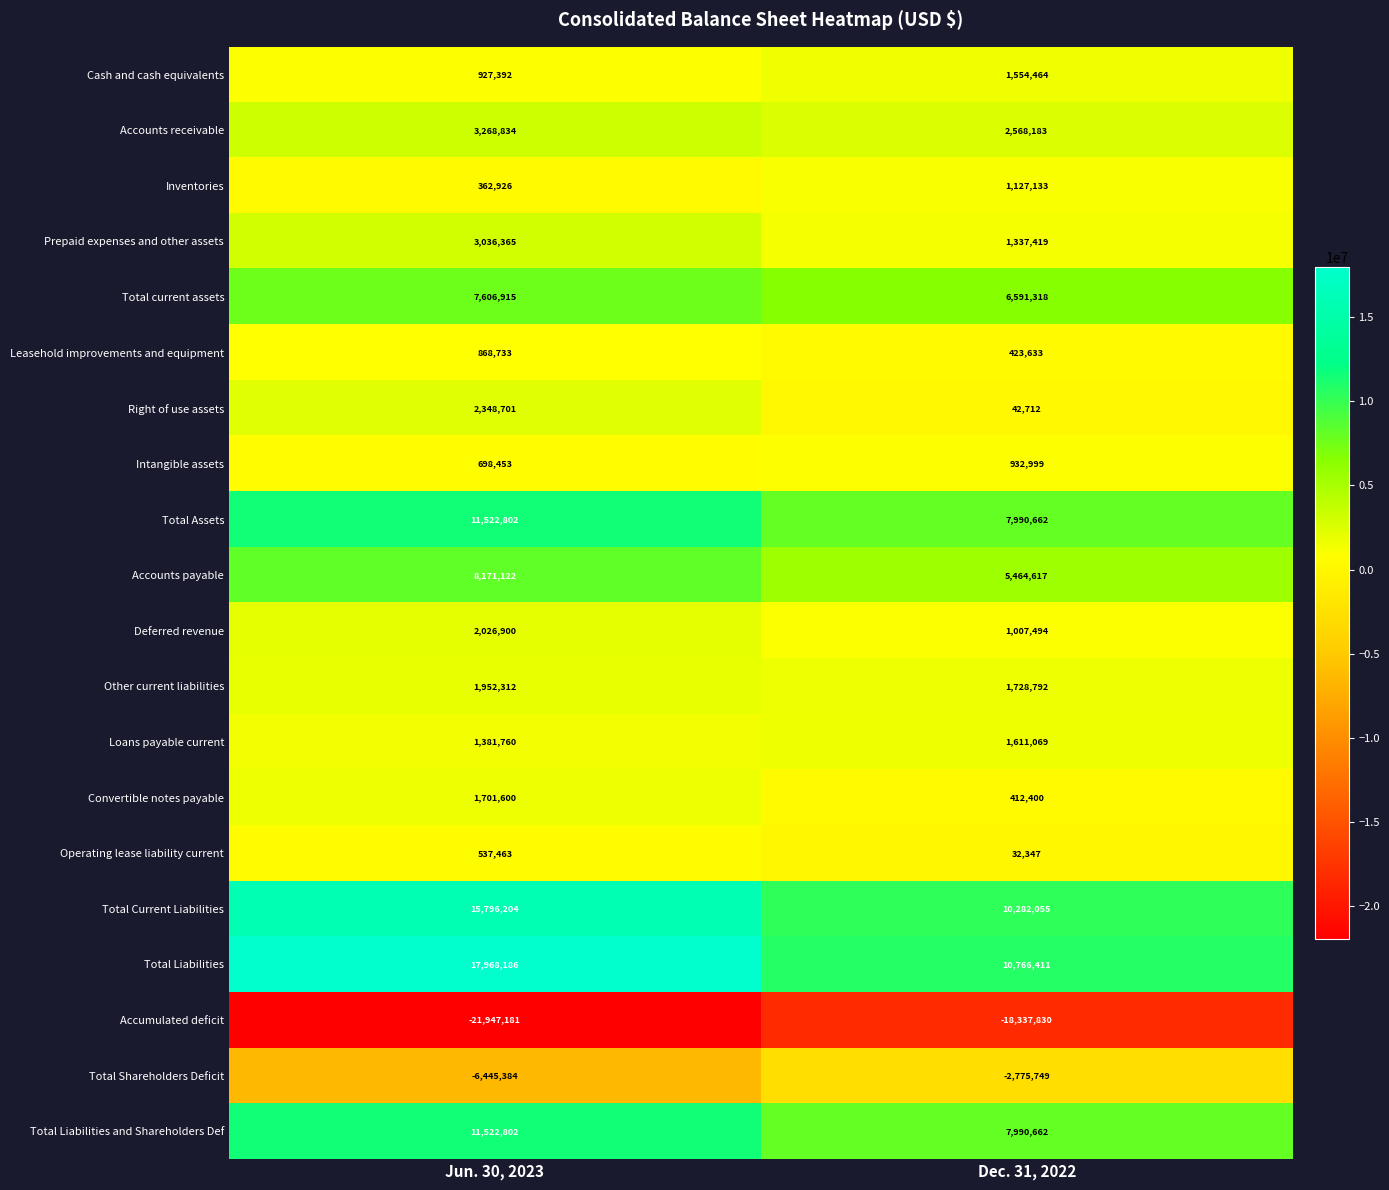

Is it true that Intangible assets equals 582530 at Dec. 31, 2022?

False